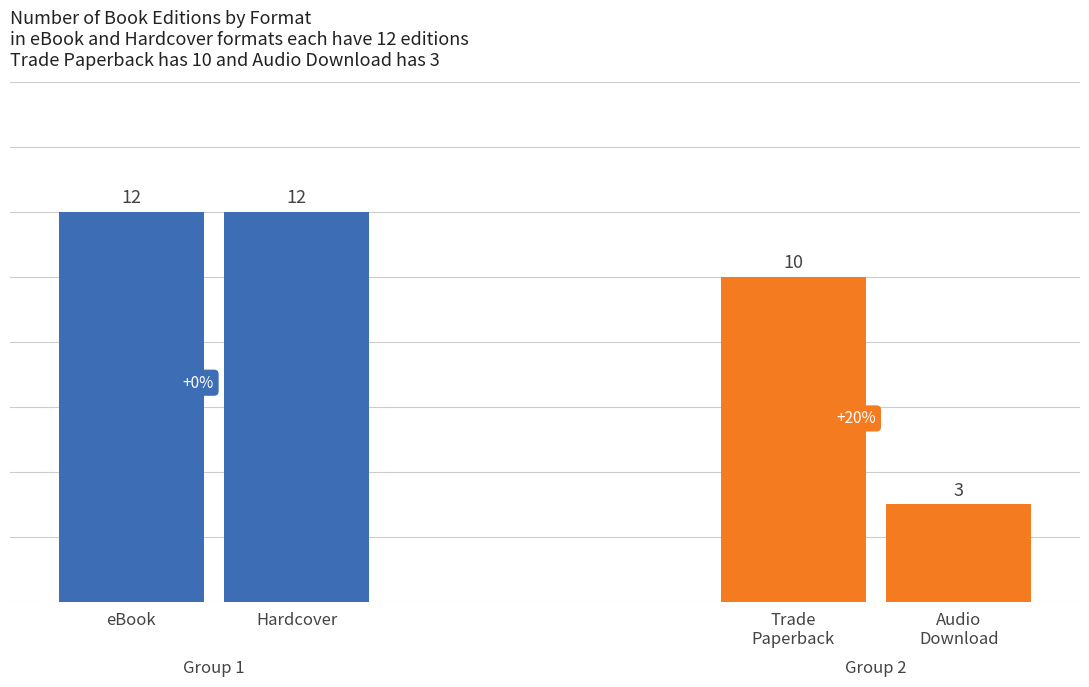

Which series has the largest total across all categories?

eBook